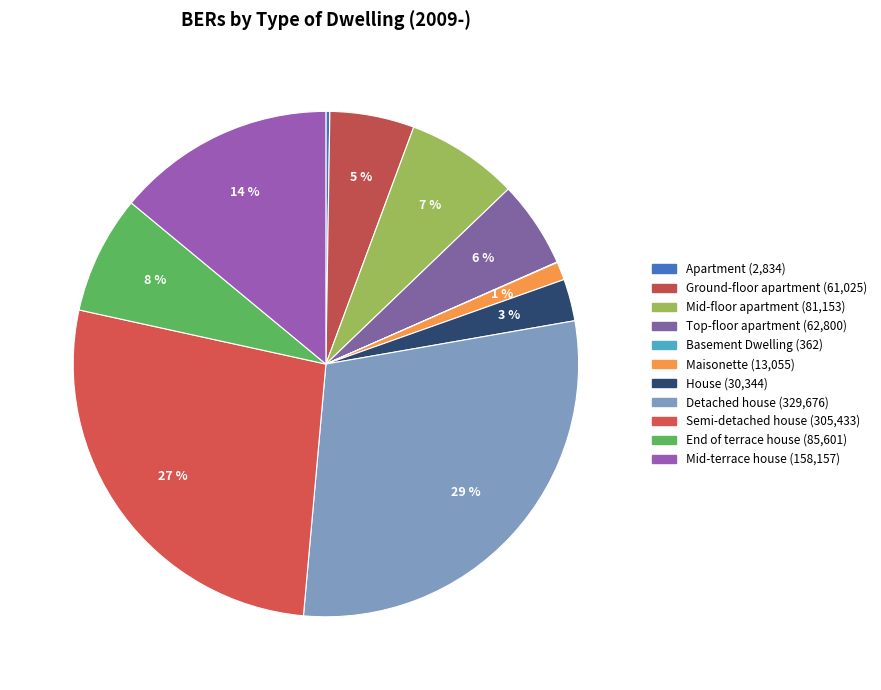

Does Detached house account for over 50% of the chart?

No